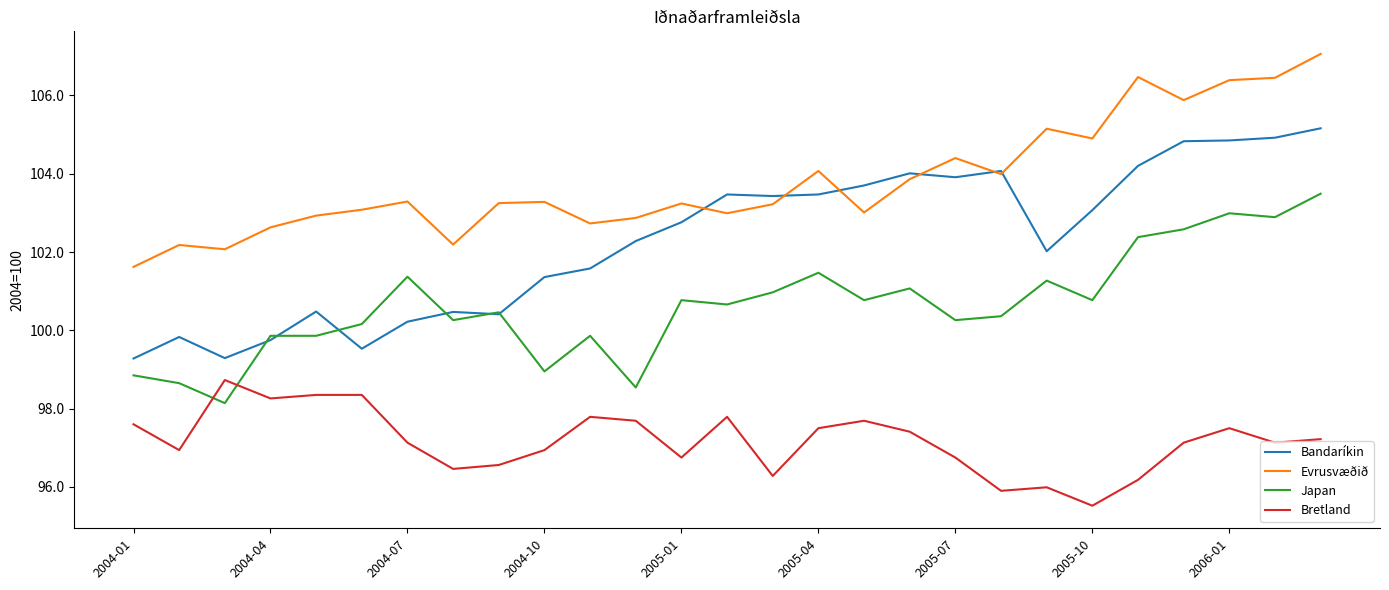

Which series has the largest total across all categories?

Evrusvæðið